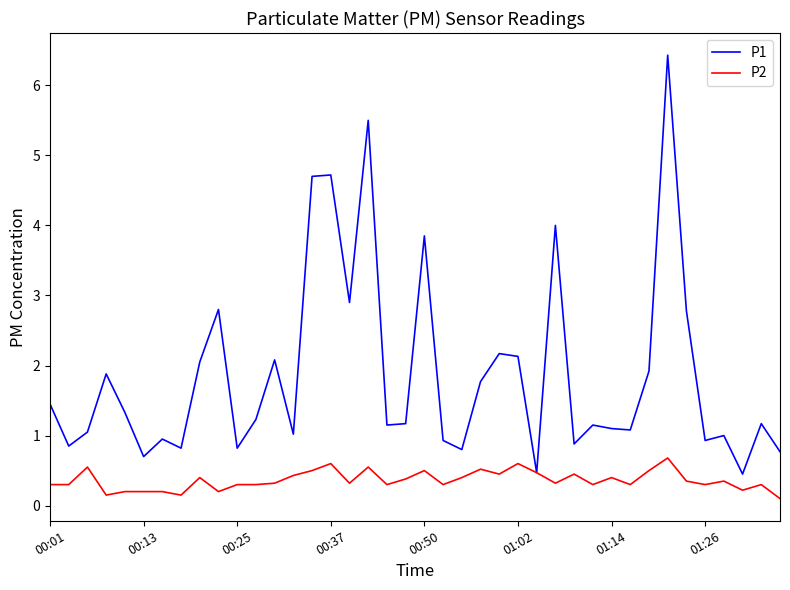

Which series has the largest total across all categories?

P1